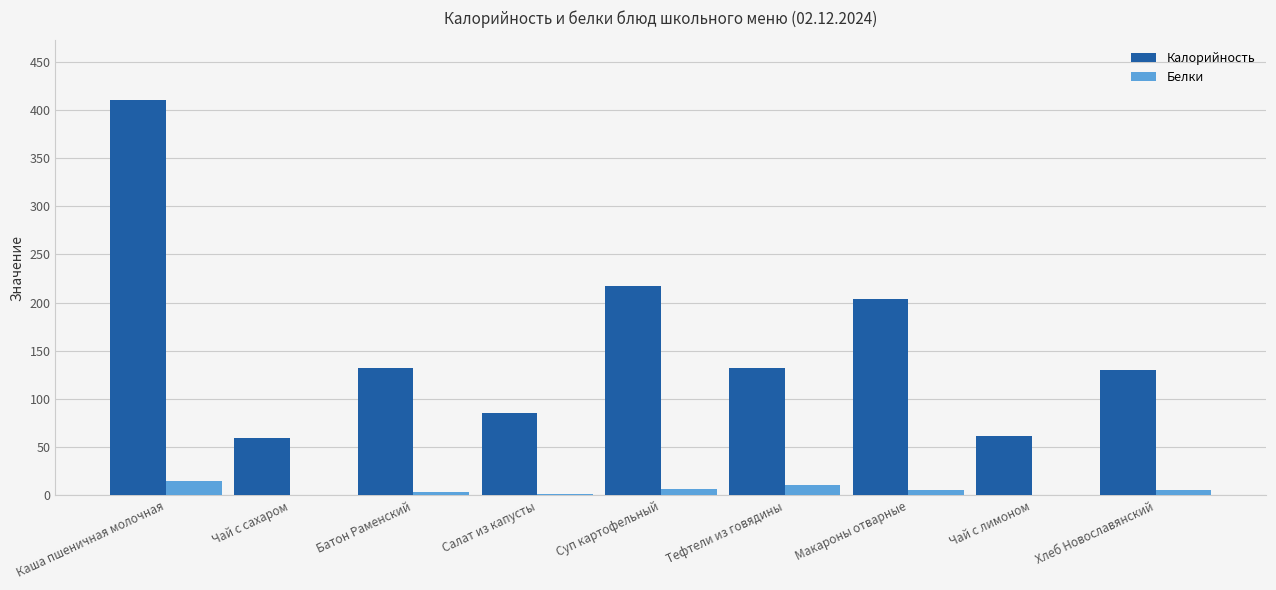

What is the maximum value shown in the chart?

410.5